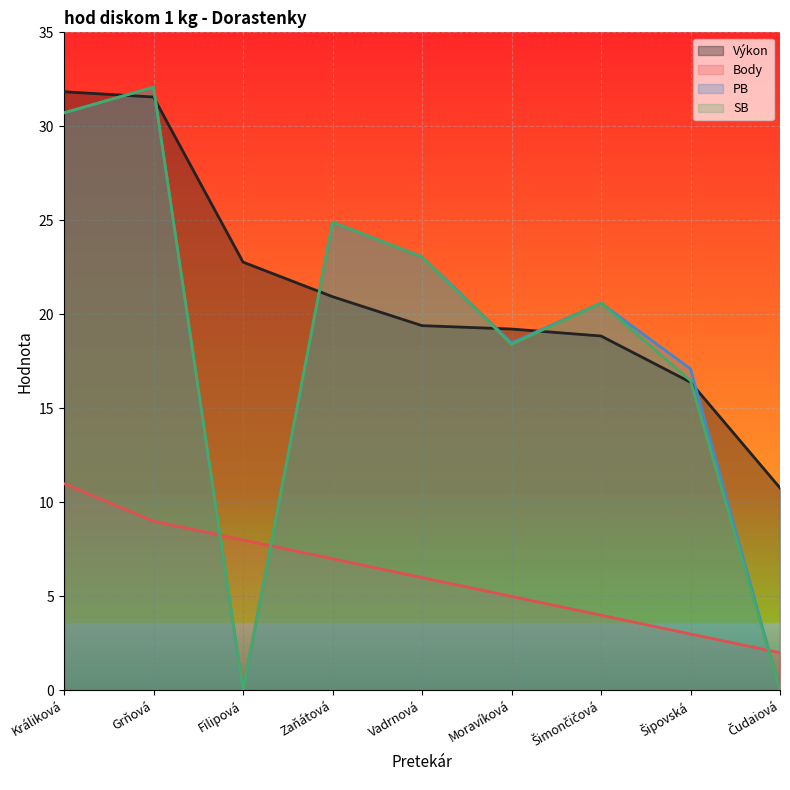

The value of Body at Zaňátová is 7.0. True or false?

True